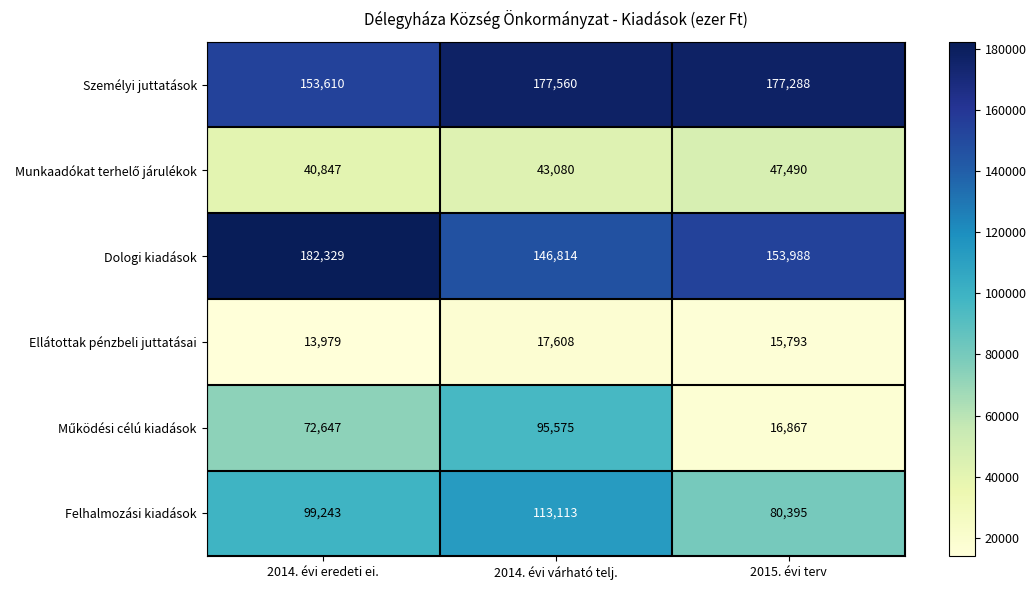

How many categories are shown in the chart?

3